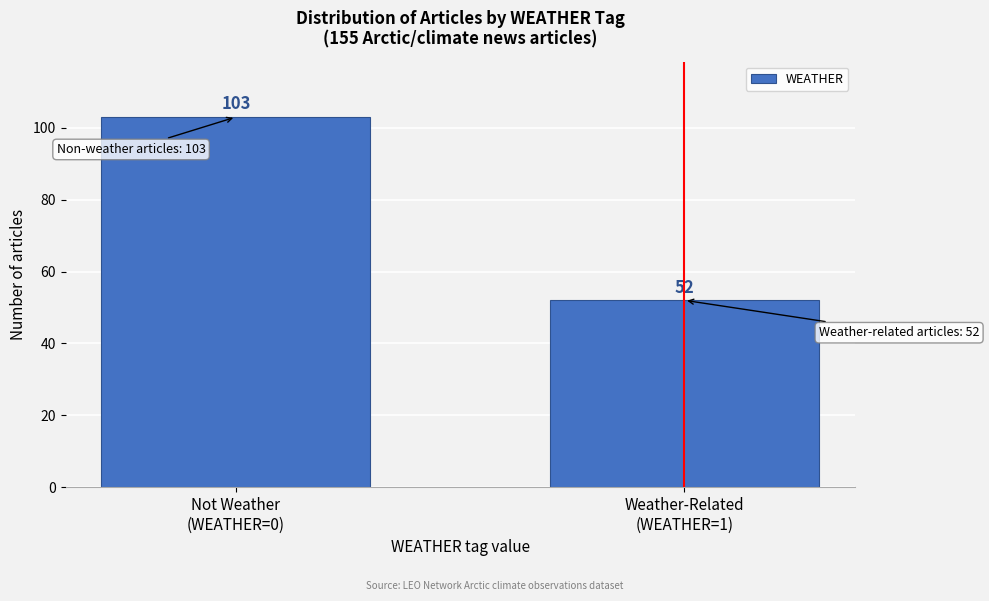

Reading left to right, what are all the values shown in this chart?

103	52